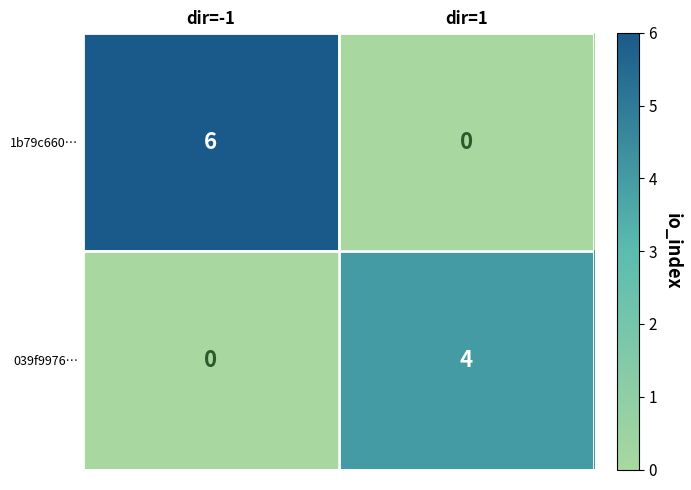

List the series in order of their overall mean, lowest first.

039f9976…, 1b79c660…